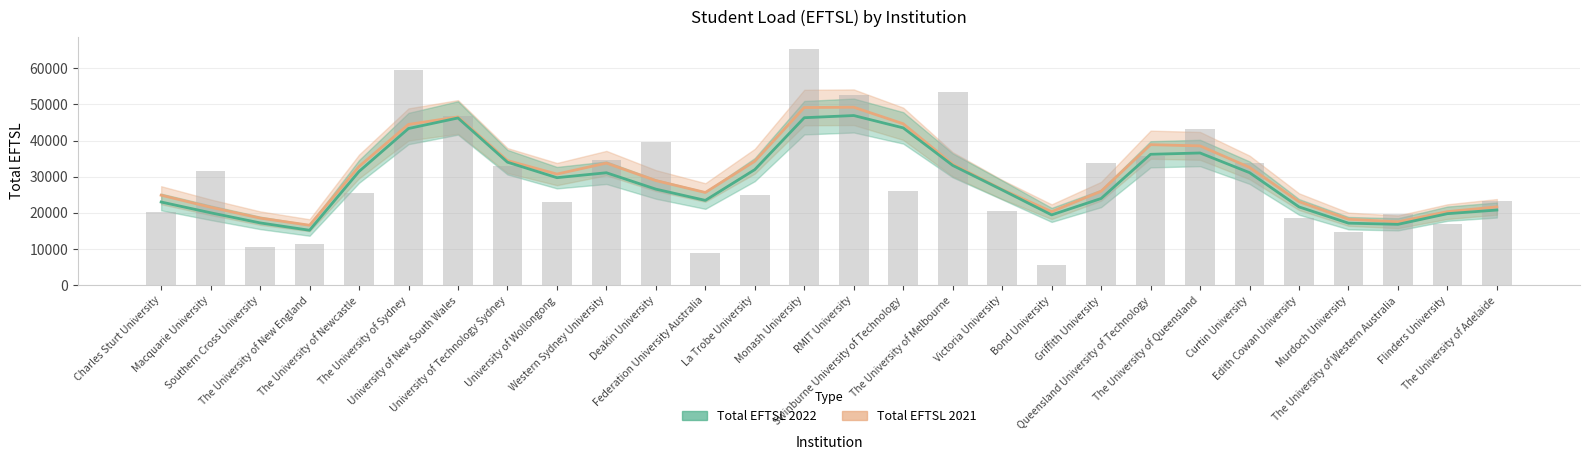

Rank the series by their average value, from highest to lowest.

Total EFTSL 2021, Total EFTSL 2022